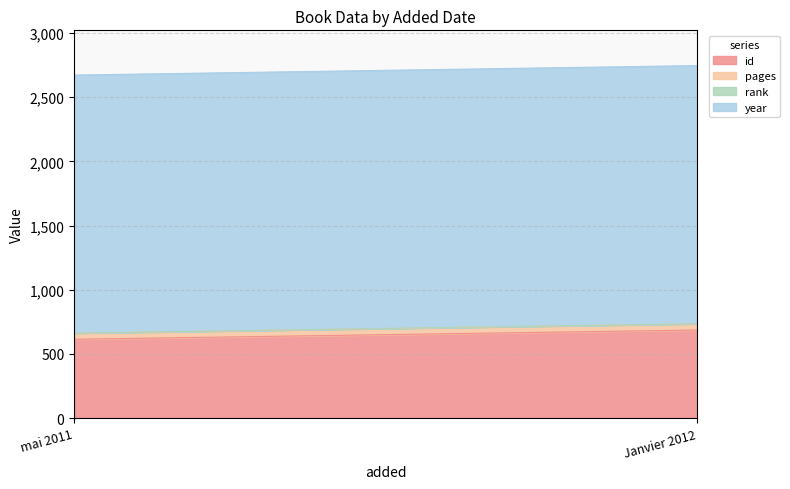

Is the value of year at mai 2011 greater than the value of rank at Janvier 2012?

Yes